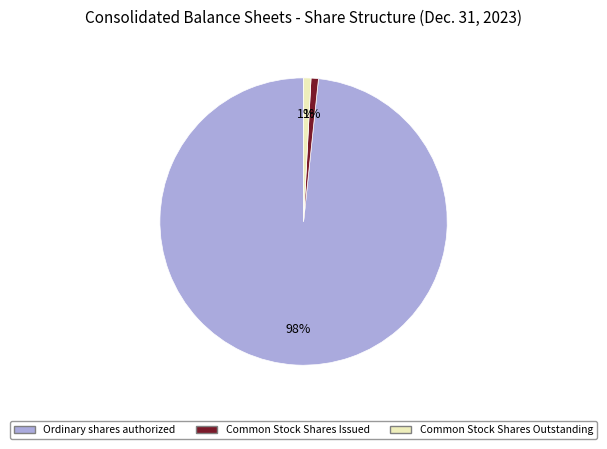

Which slice represents more than half of the pie?

Ordinary shares authorized